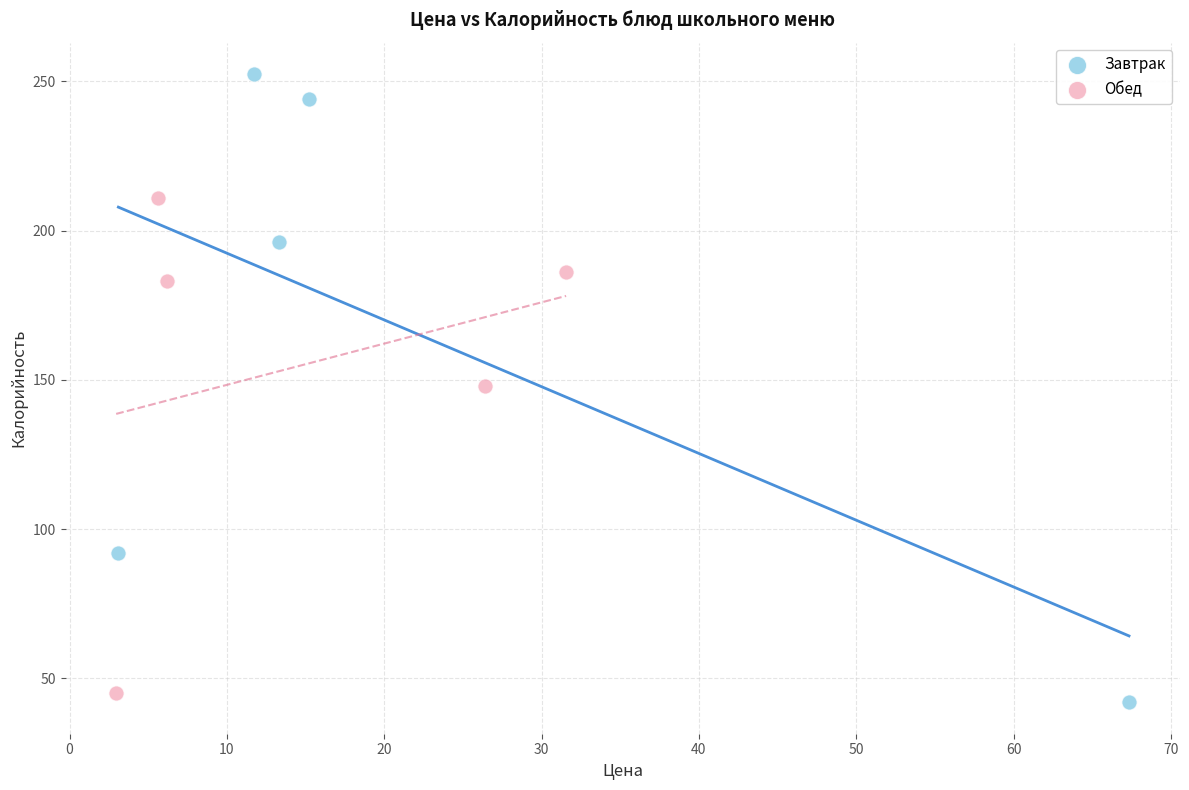

Which series contains the highest Y value?

Завтрак